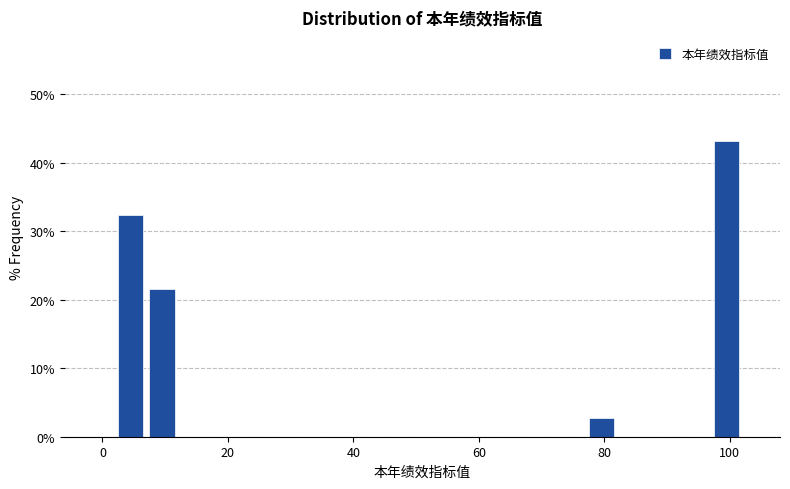

Around what value on the x-axis is the tallest bar? Give the approximate position of its centre, as read against the axis.

100